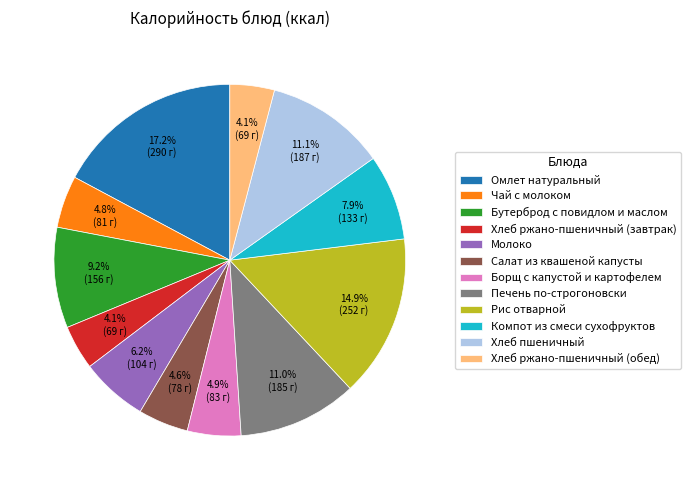

The Печень по-строгоновски slice represents 1% of the pie. True or false?

False